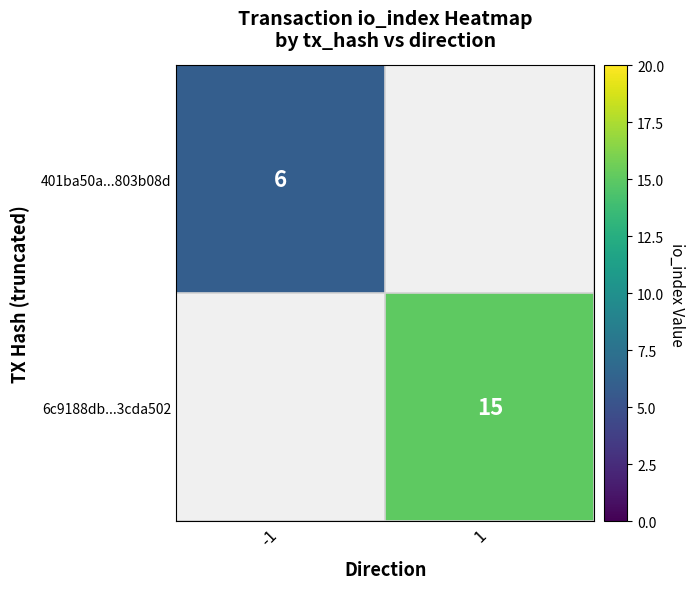

Rank the series by their average value, from lowest to highest.

401ba50a22a0fb419f94f9e15f6af2c0803b08d, 6c9188db71a8537e1604cd80736a80803cda502